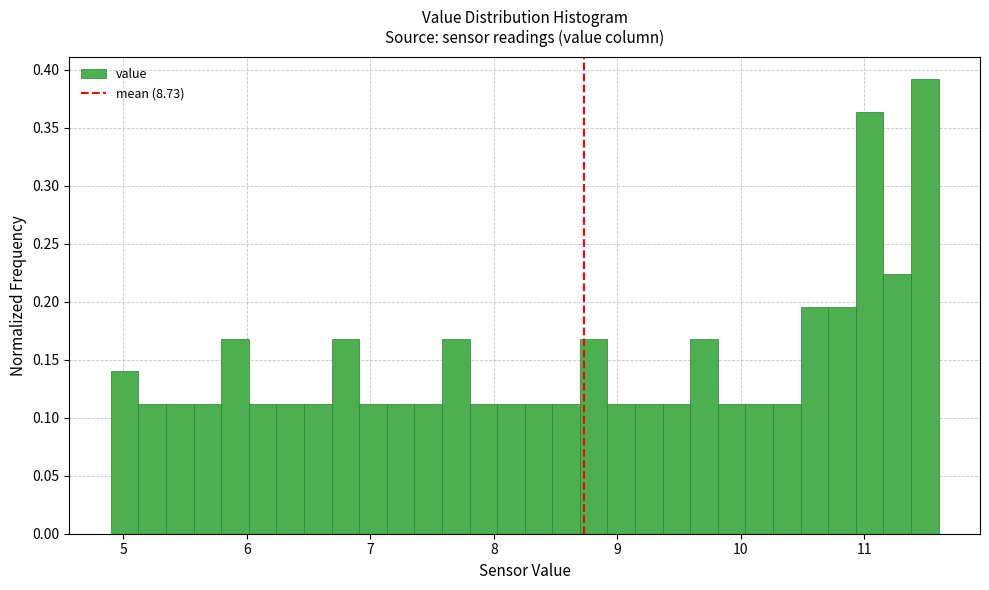

Around what value on the x-axis is the tallest bar? Give the approximate position of its centre, as read against the axis.

11.5